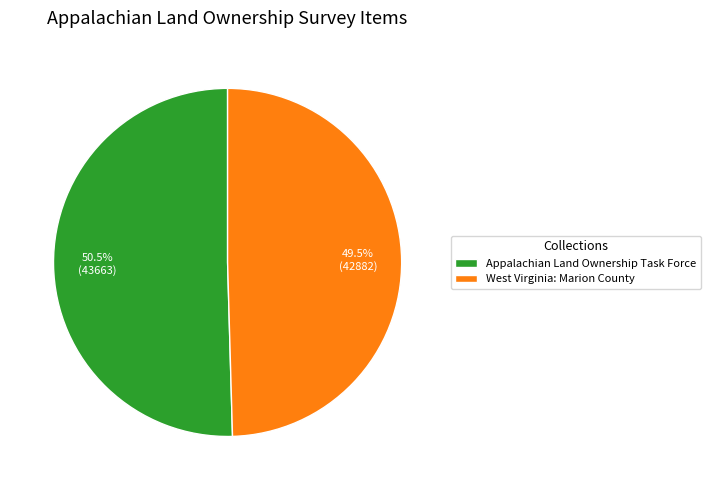

How many slices are in this pie chart?

2